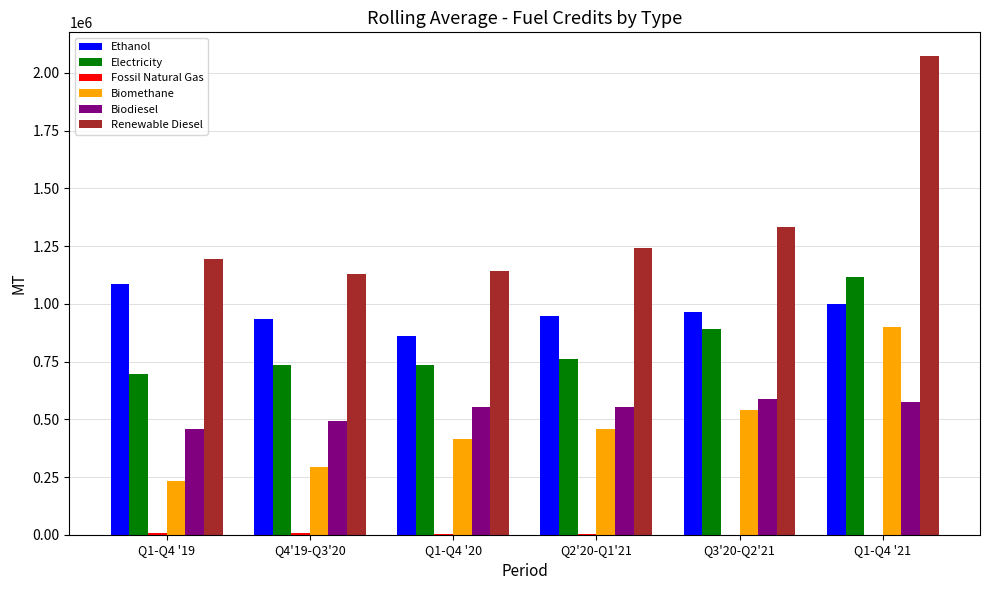

Count the number of data series in this chart.

6